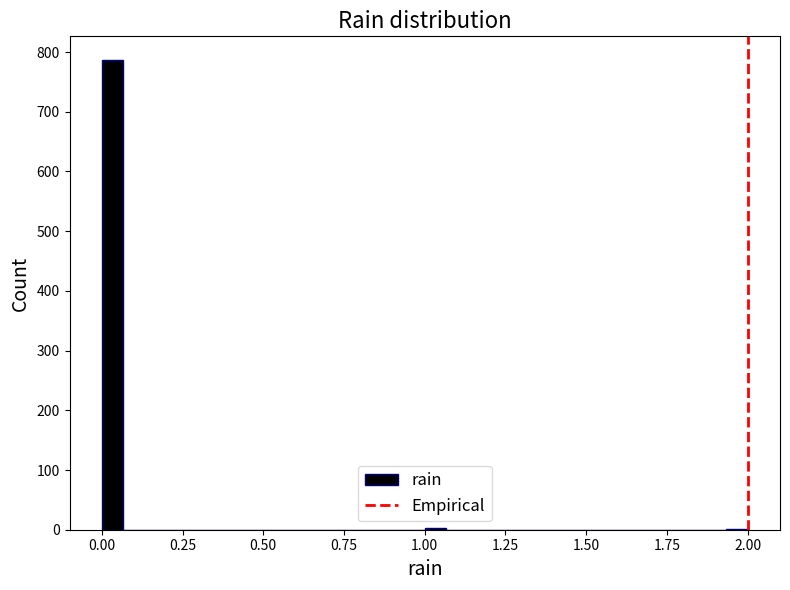

Around what value on the x-axis is the tallest bar? Give the approximate position of its centre, as read against the axis.

0.05